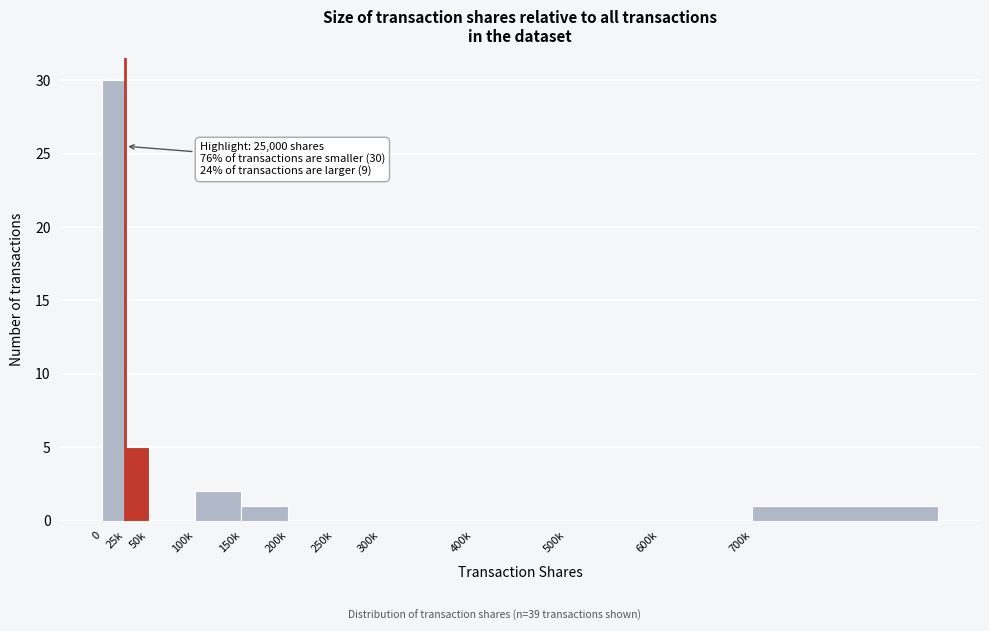

Reading right to left, extract all data points from this chart.

700k=1	600k=0	500k=0	400k=0	300k=0	250k=0	200k=0	150k=1	100k=2	50k=0	25k=5	0=30